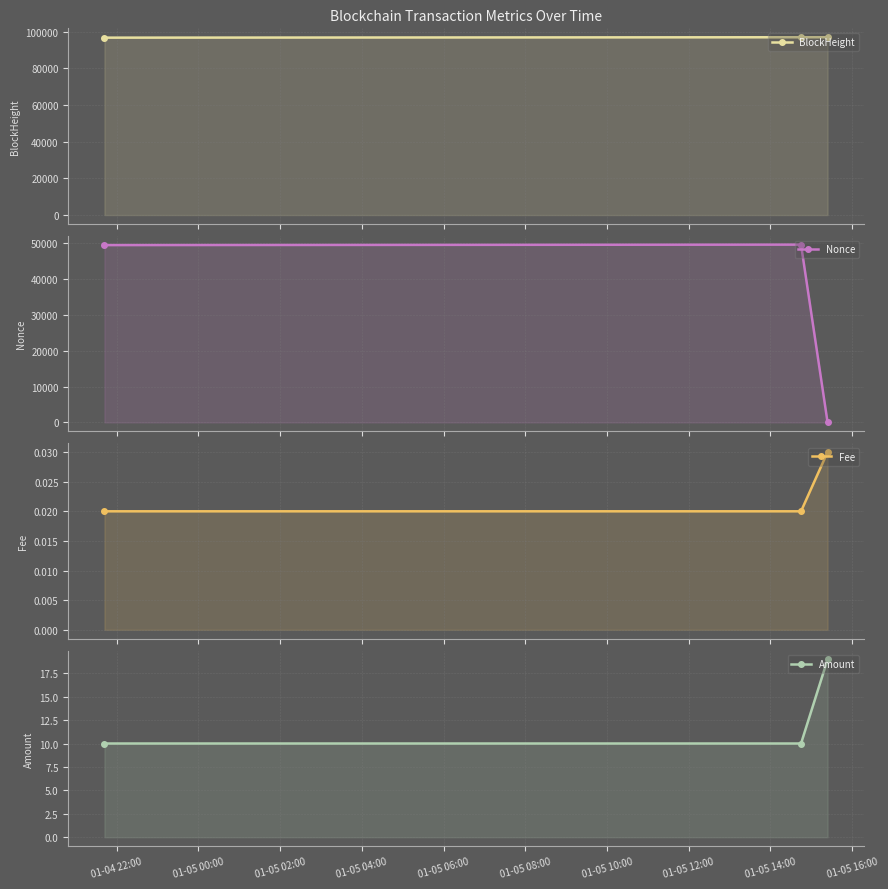

List the series in order of their peak value, lowest first.

Fee, Amount, Nonce, BlockHeight